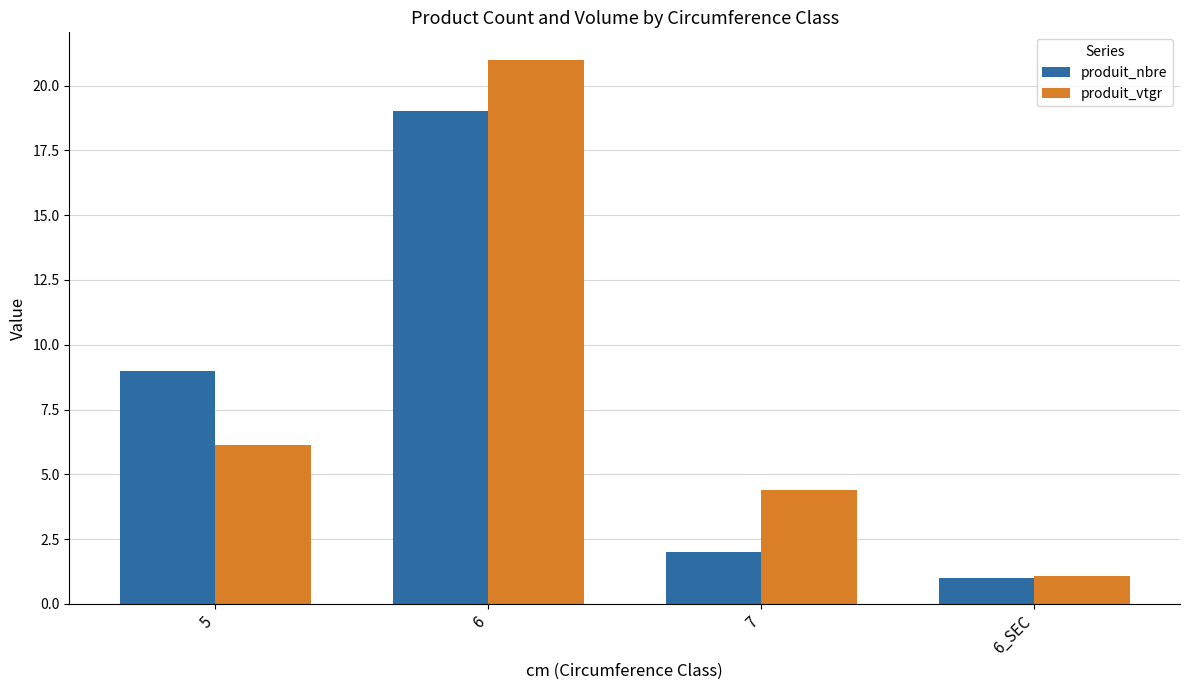

At which label does produit_nbre reach its minimum?

6_SEC